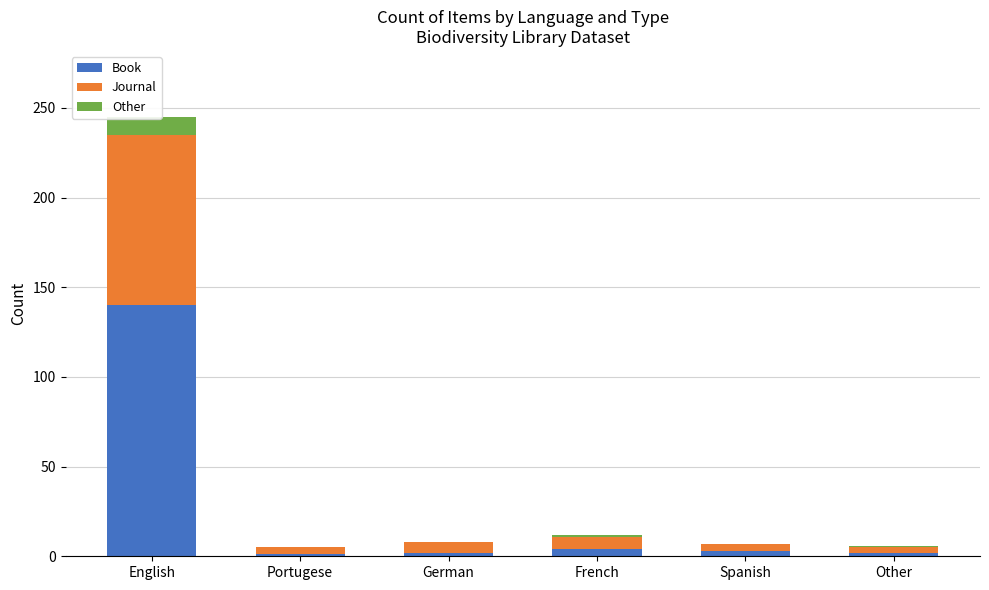

What is the total value across all series at Other?

6